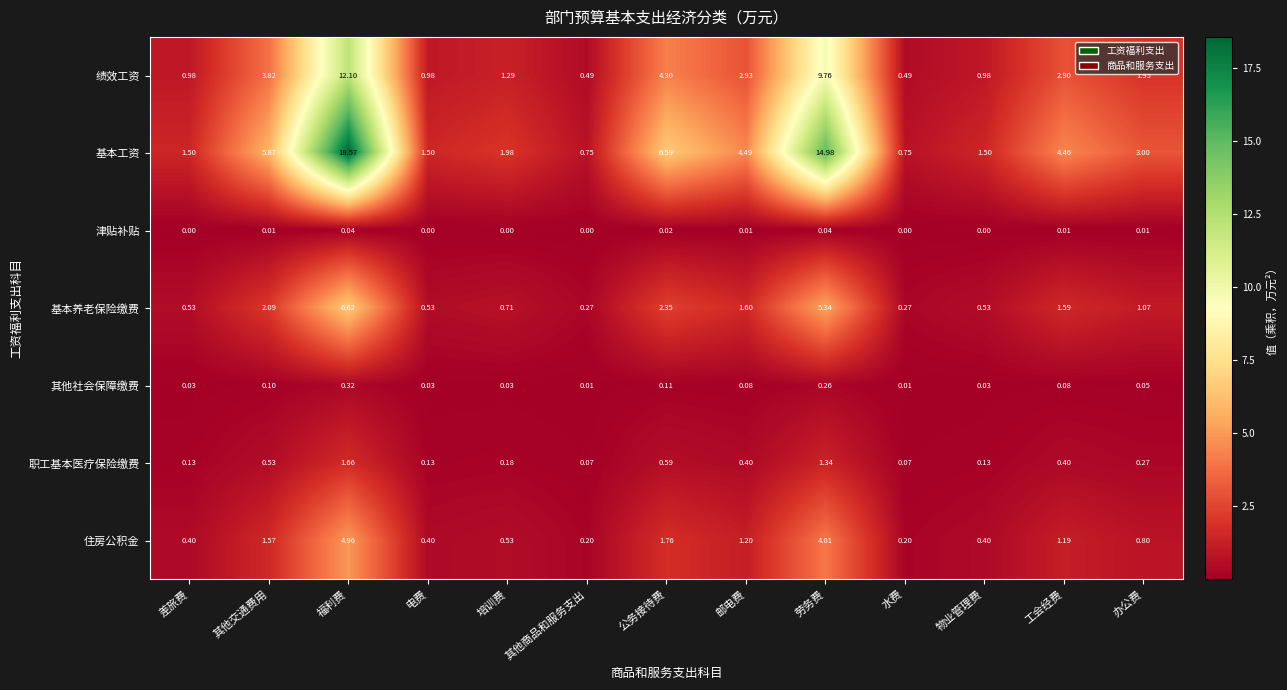

List the series in order of their peak value, highest first.

基本工资, 绩效工资, 基本养老保险缴费, 住房公积金, 职工基本医疗保险缴费, 其他社会保障缴费, 津贴补贴